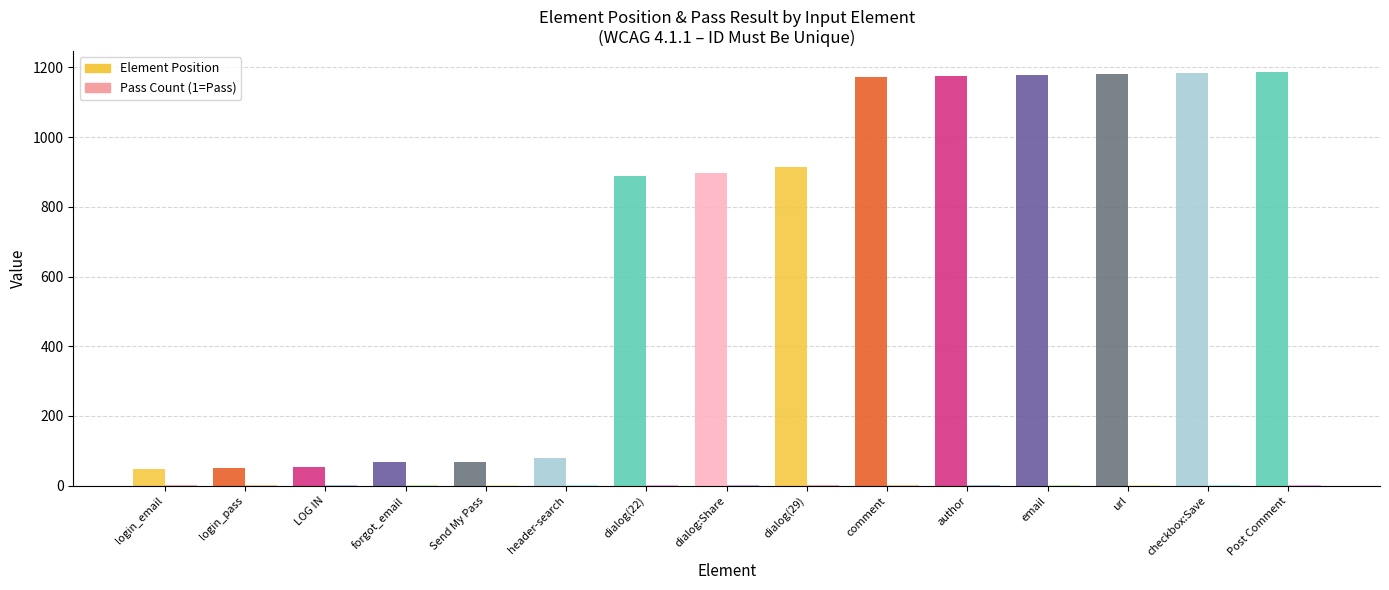

What is the spread (max minus min) of values at checkbox:Save?

1183